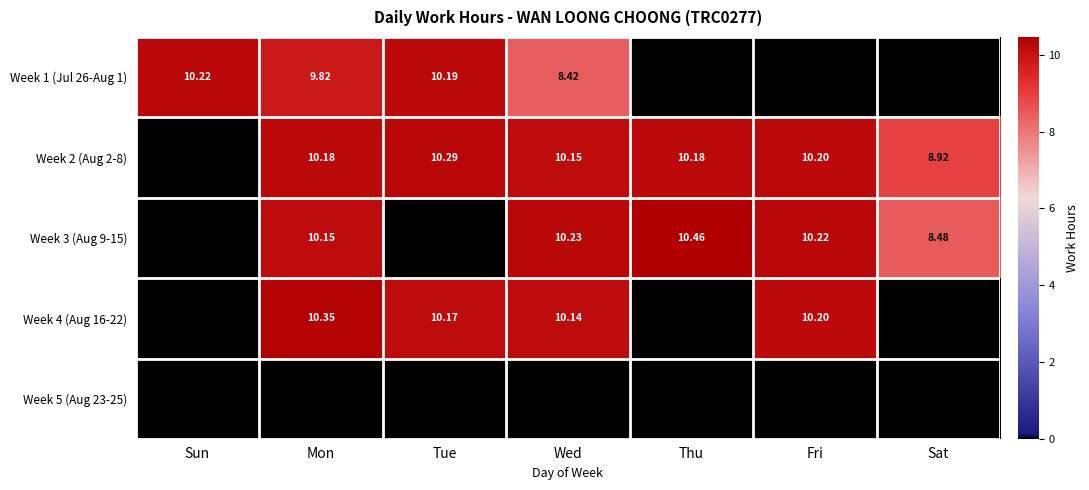

Rank the categories by Week 4 (Aug 16-22) value from highest to lowest.

Mon, Fri, Tue, Wed, Sun, Thu, Sat